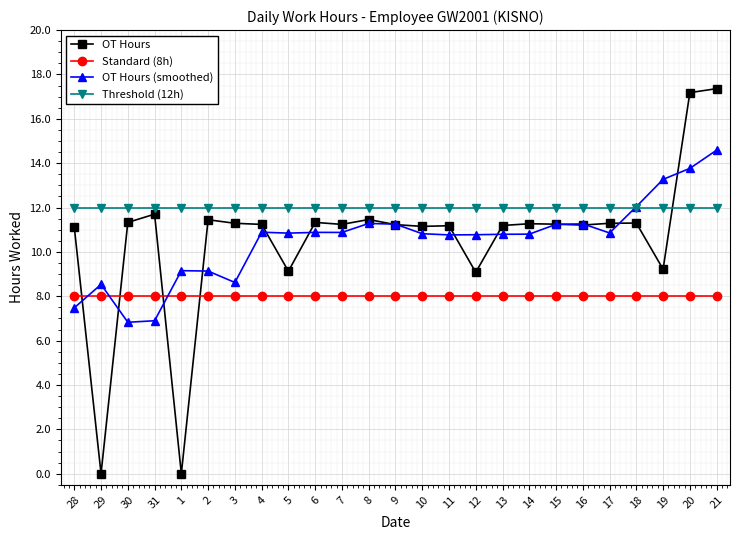

What is the value of the OT Hours (smoothed) point at the 17th from the left?

10.8